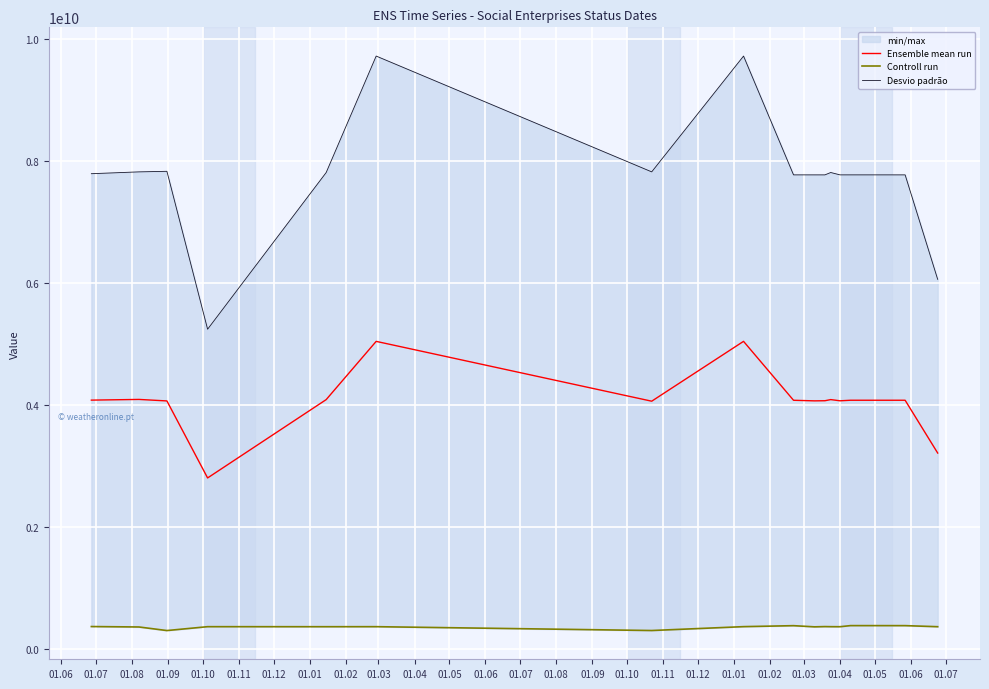

At how many categories does at least one series exceed 6238881805?

14